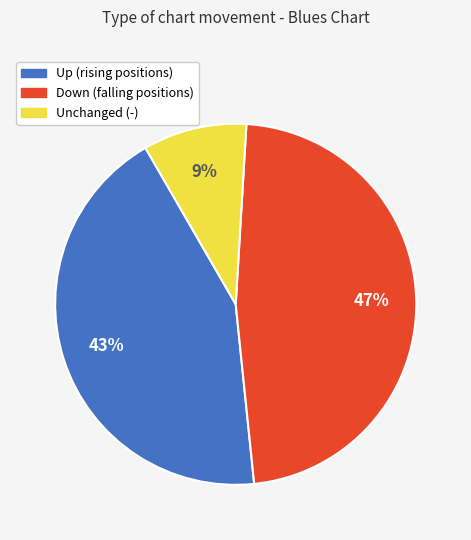

Does any single category account for the majority?

No